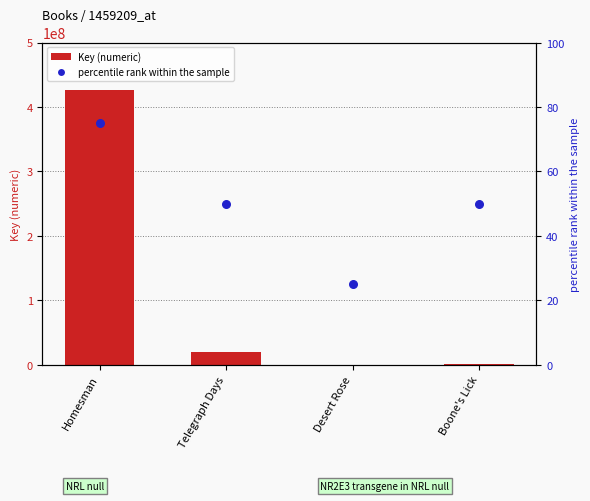

Which series contains the lowest Y value?

percentile rank within the sample